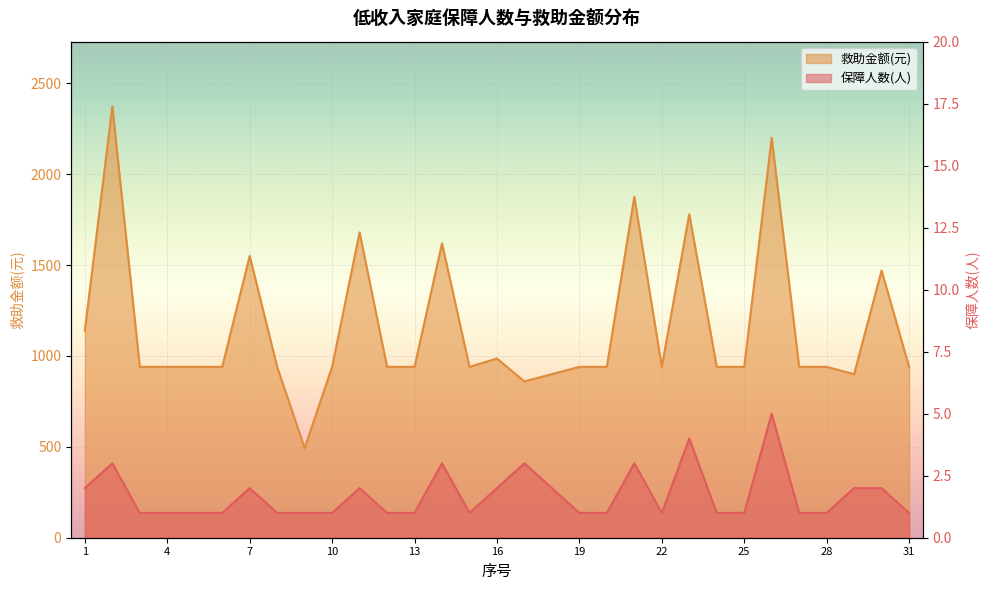

Is the value of 保障人数(人) at 27 greater than the value of 救助金额(元) at 1?

No